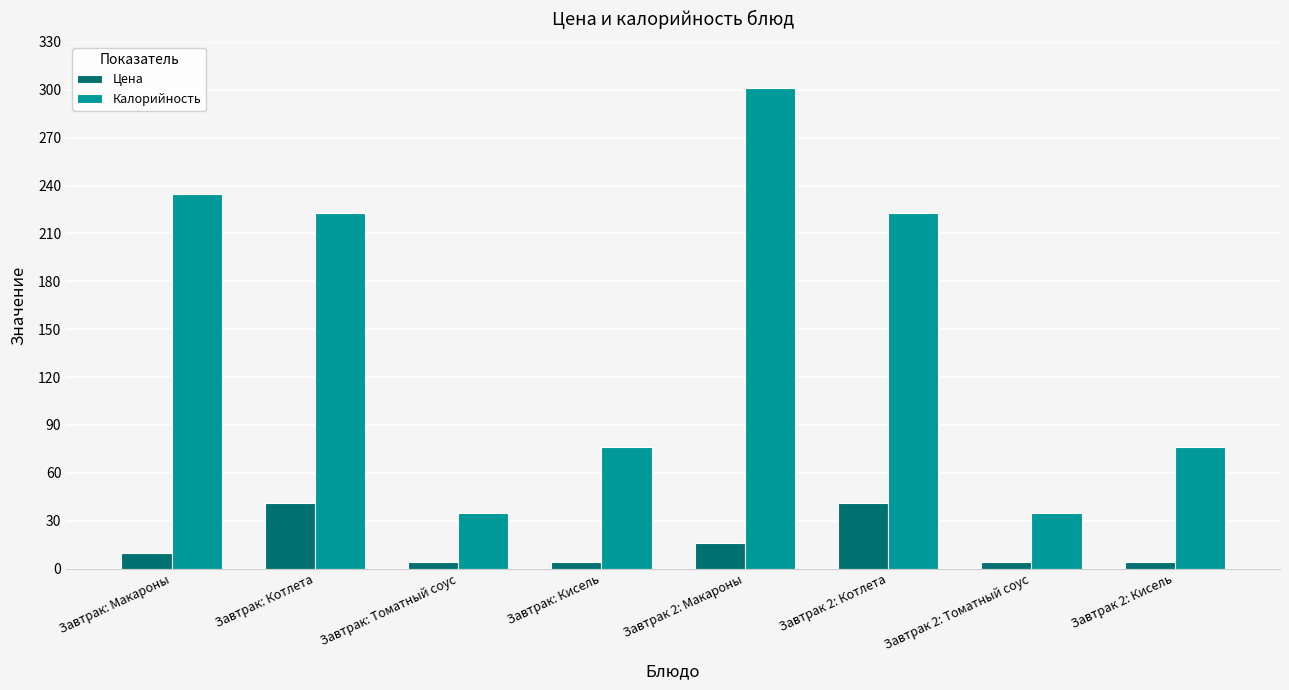

What is the average value of the Цена series?

15.6